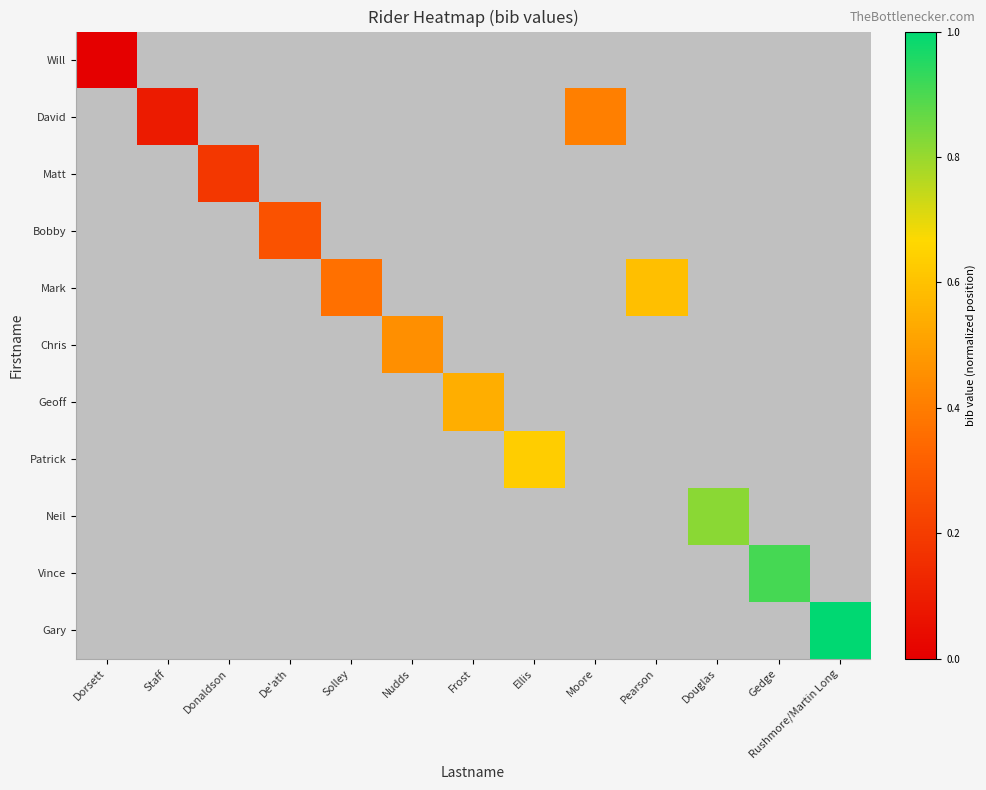

What is the greatest value displayed?

1.0